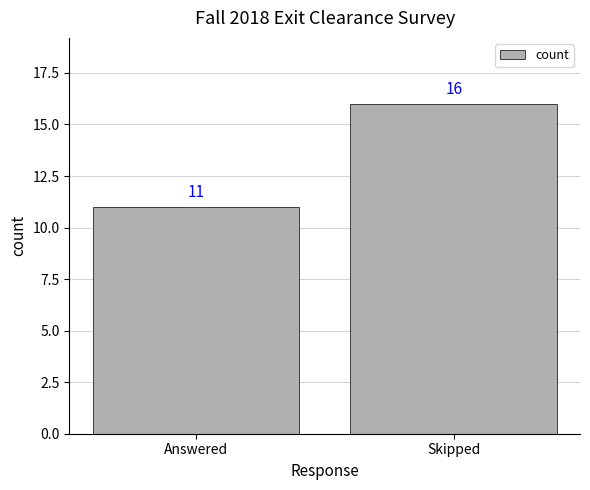

Which label corresponds to the largest value in the chart?

Skipped